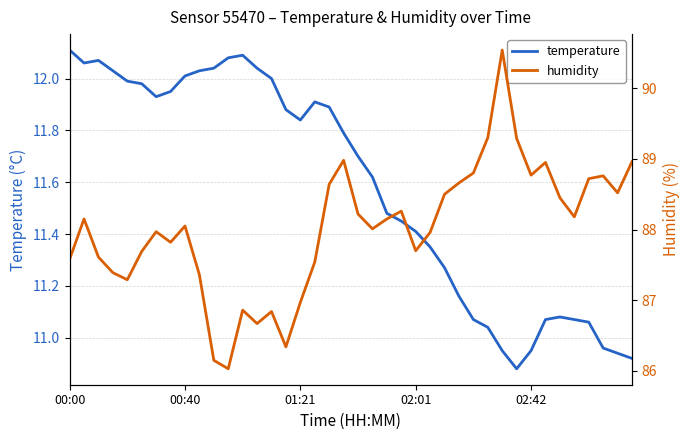

Where does the temperature series first go above 11?

00:00